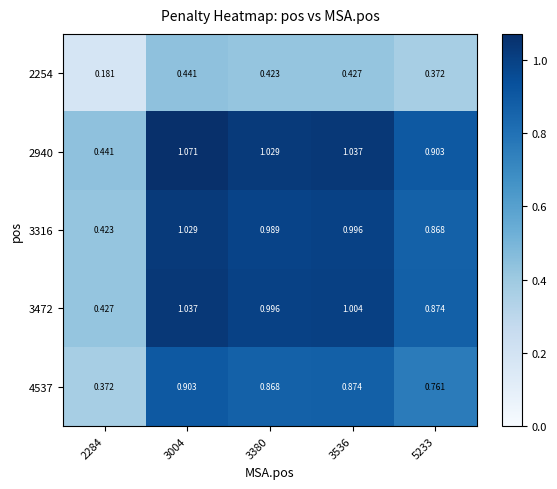

Is the value of 4537 at 2284 greater than the value of 3472 at 2284?

No